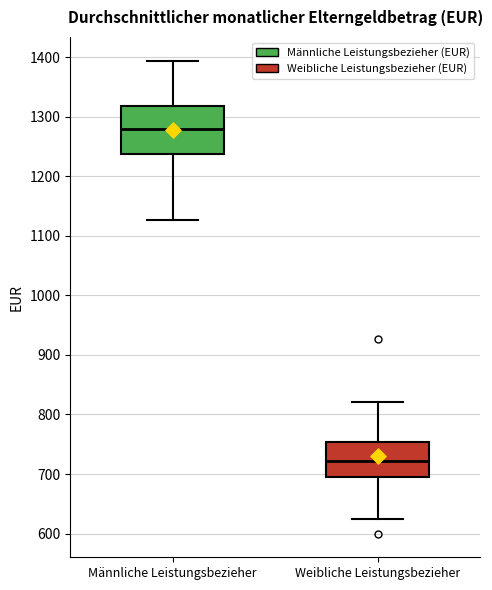

Reading left to right, transcribe this box plot: for each box, give where its median line is, the range the box spans, and where its two whiskers end, as read against the y-axis. The values are not printed on the chart, so give them approximately, as read against the axis.

Männliche Leistungsbezieher: median 1280, box 1240 to 1320, whiskers 1130 to 1390
Weibliche Leistungsbezieher: median 720, box 690 to 750, whiskers 620 to 820